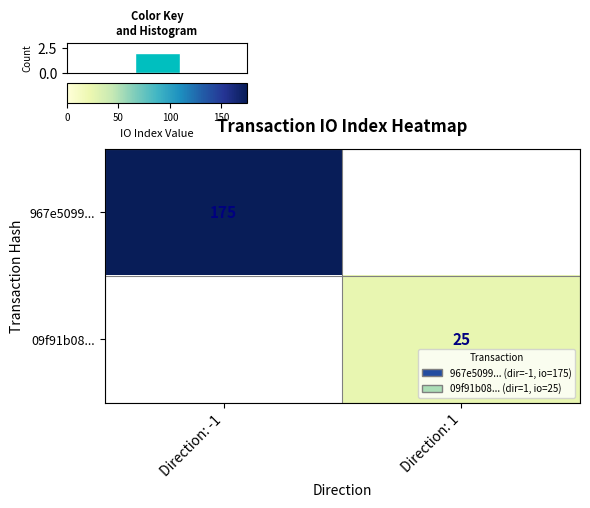

True or false: 967e5099... has a value of 255 at Direction: -1.

False